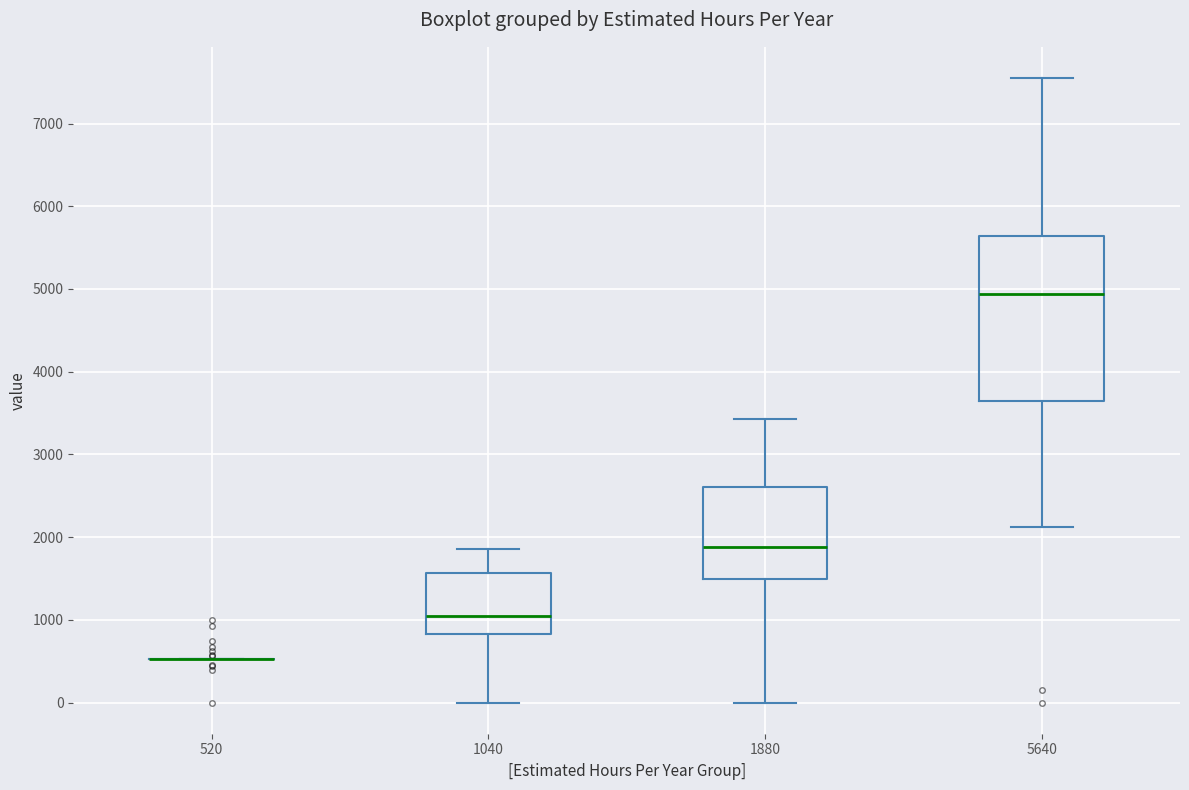

Reading left to right, read every box against the y-axis: the position of its median line, the range the box covers, and the ends of its whiskers. The values are not printed on the chart, so give them approximately, as read against the axis.

520: box collapsed to a line at 500, whiskers 500 to 500
1040: median 1000, box 800 to 1600, whiskers 0 to 1900
1880: median 1900, box 1500 to 2600, whiskers 0 to 3400
5640: median 4900, box 3600 to 5600, whiskers 2100 to 7500